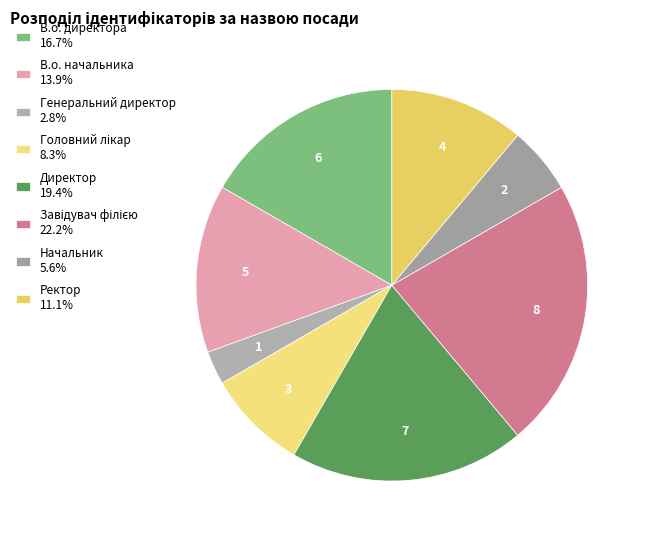

Is there a majority slice in this chart?

No